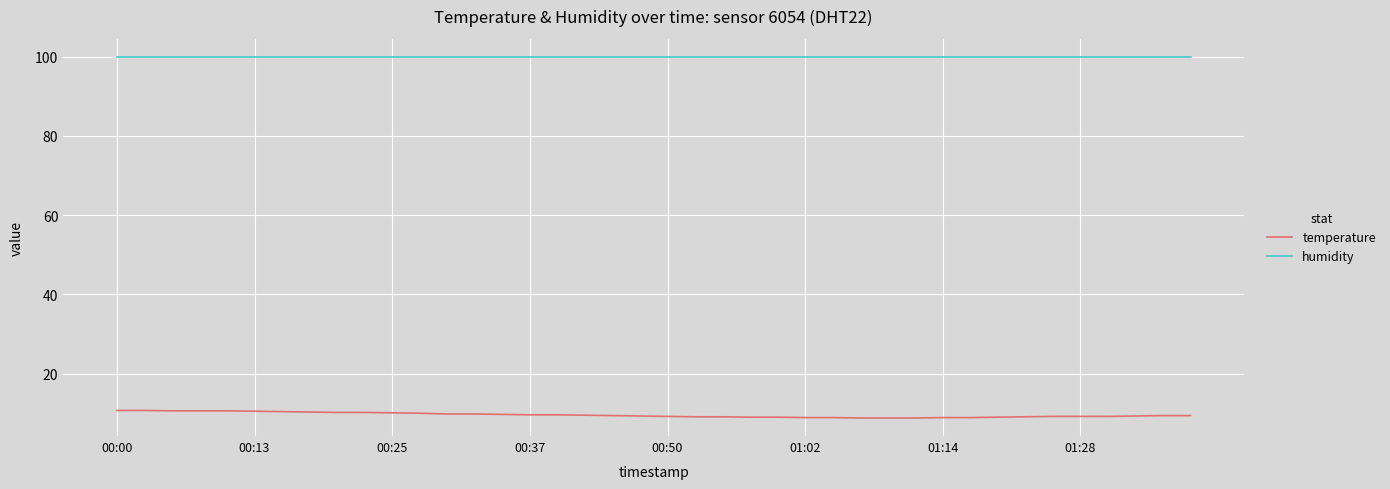

Rank the series by their average value, from lowest to highest.

temperature, humidity